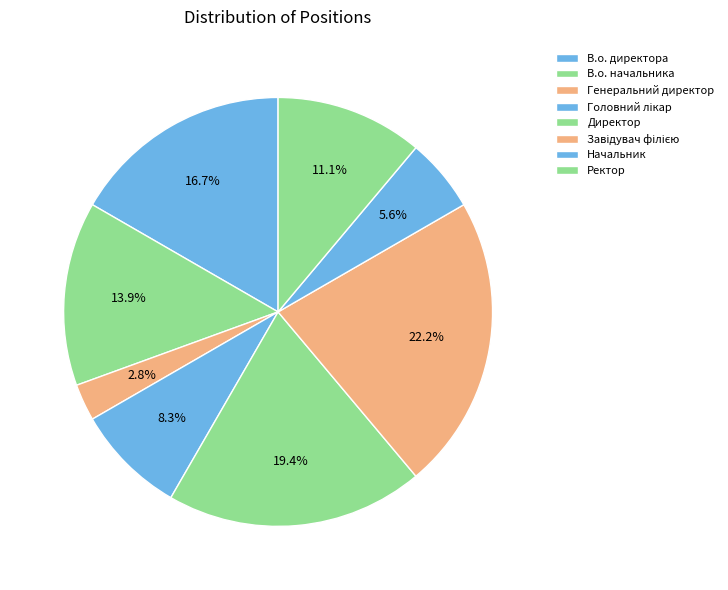

Which slice is the smallest?

Генеральний директор